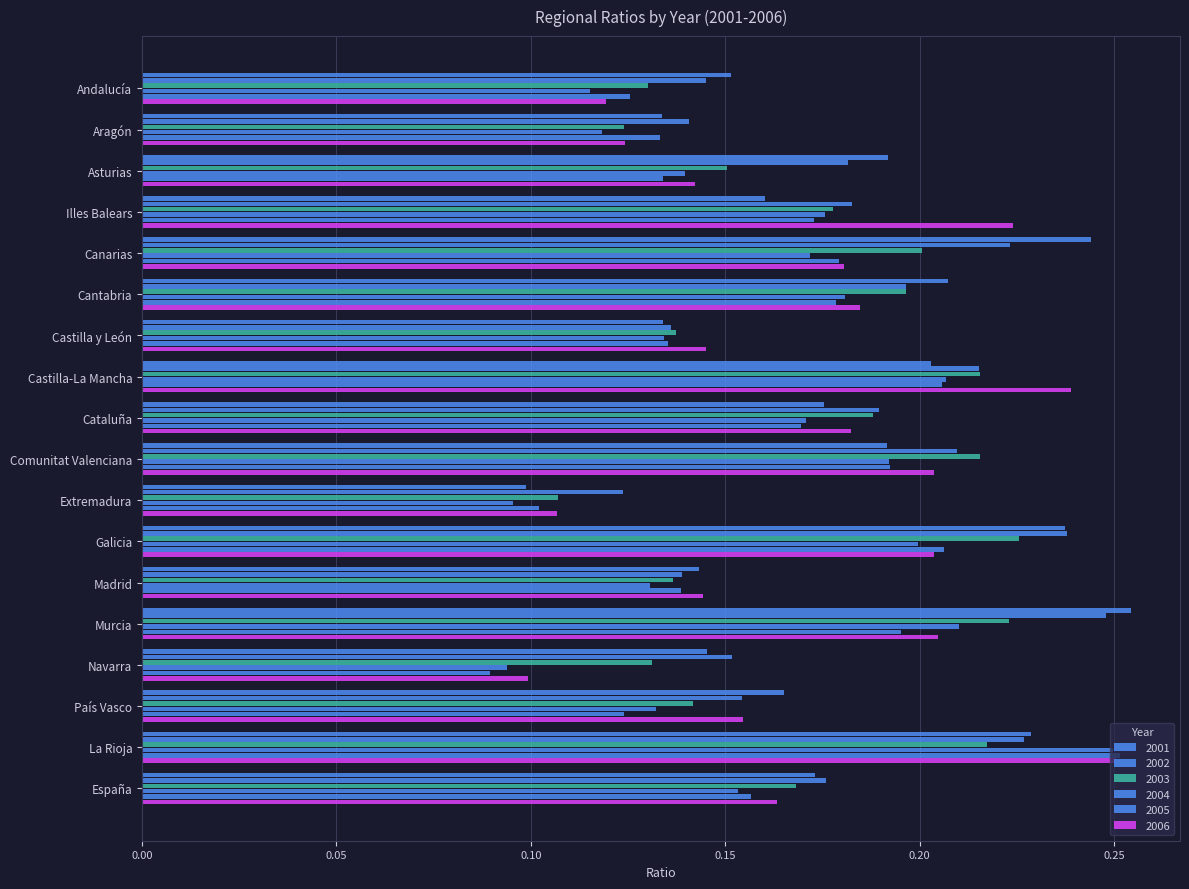

How many categories are shown in the chart?

18